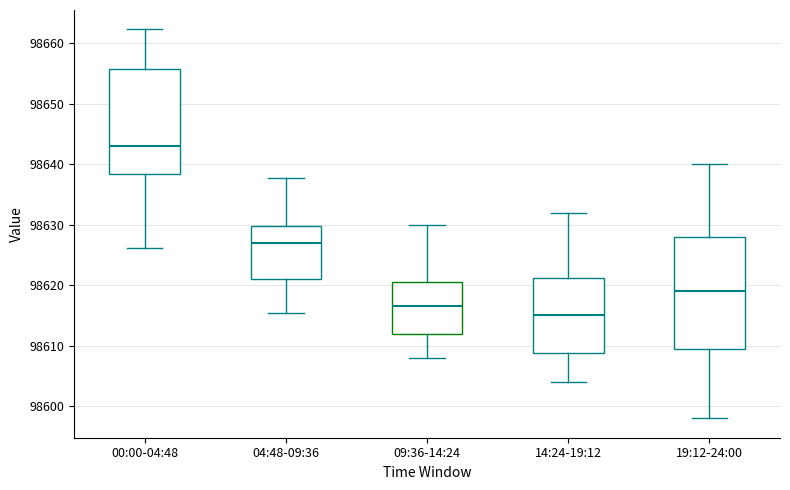

Reading left to right, transcribe this box plot: for each box, give where its median line is, the range the box spans, and where its two whiskers end, as read against the y-axis. The values are not printed on the chart, so give them approximately, as read against the axis.

00:00-04:48: median 98643, box 98638 to 98656, whiskers 98626 to 98662
04:48-09:36: median 98627, box 98621 to 98630, whiskers 98615 to 98638
09:36-14:24: median 98617, box 98612 to 98621, whiskers 98608 to 98630
14:24-19:12: median 98615, box 98609 to 98621, whiskers 98604 to 98632
19:12-24:00: median 98619, box 98610 to 98628, whiskers 98598 to 98640